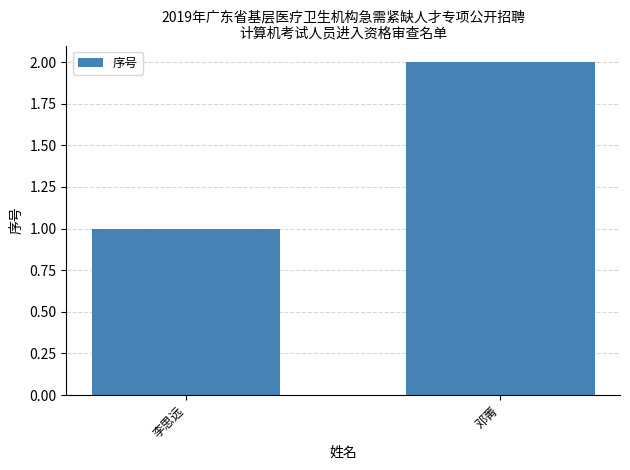

Rank the categories by value from highest to lowest.

邓菁, 李思远